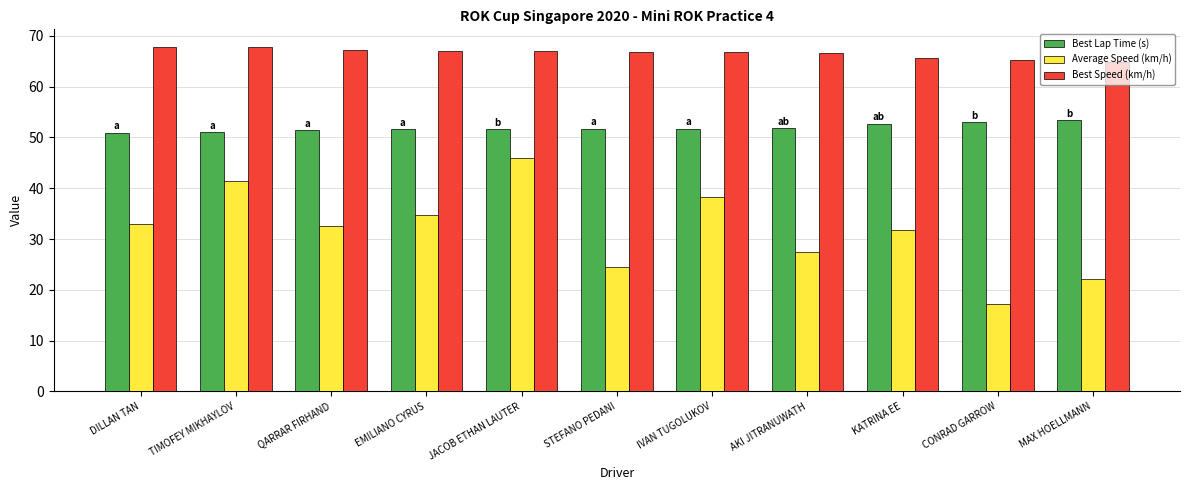

Which series has the largest range (max minus min)?

Average Speed (km/h)